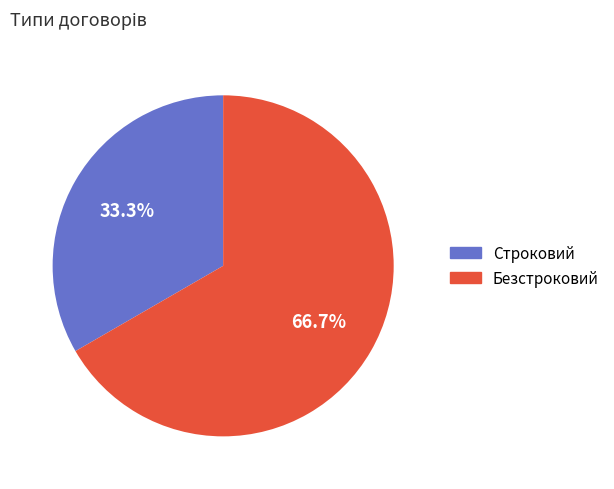

Which category has the biggest portion of the pie?

Безстроковий